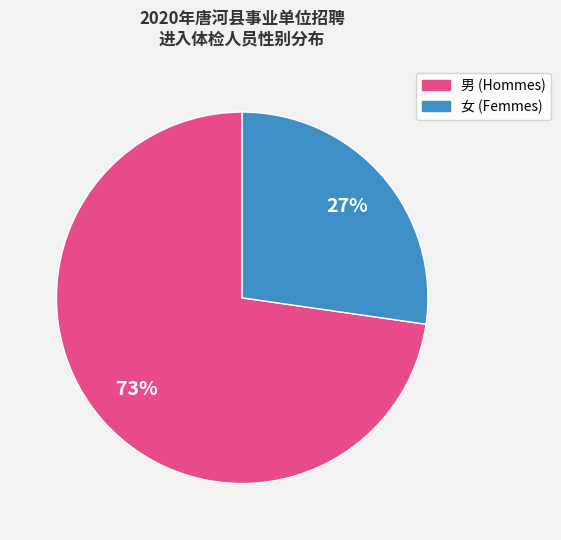

Which slice is the smallest?

女